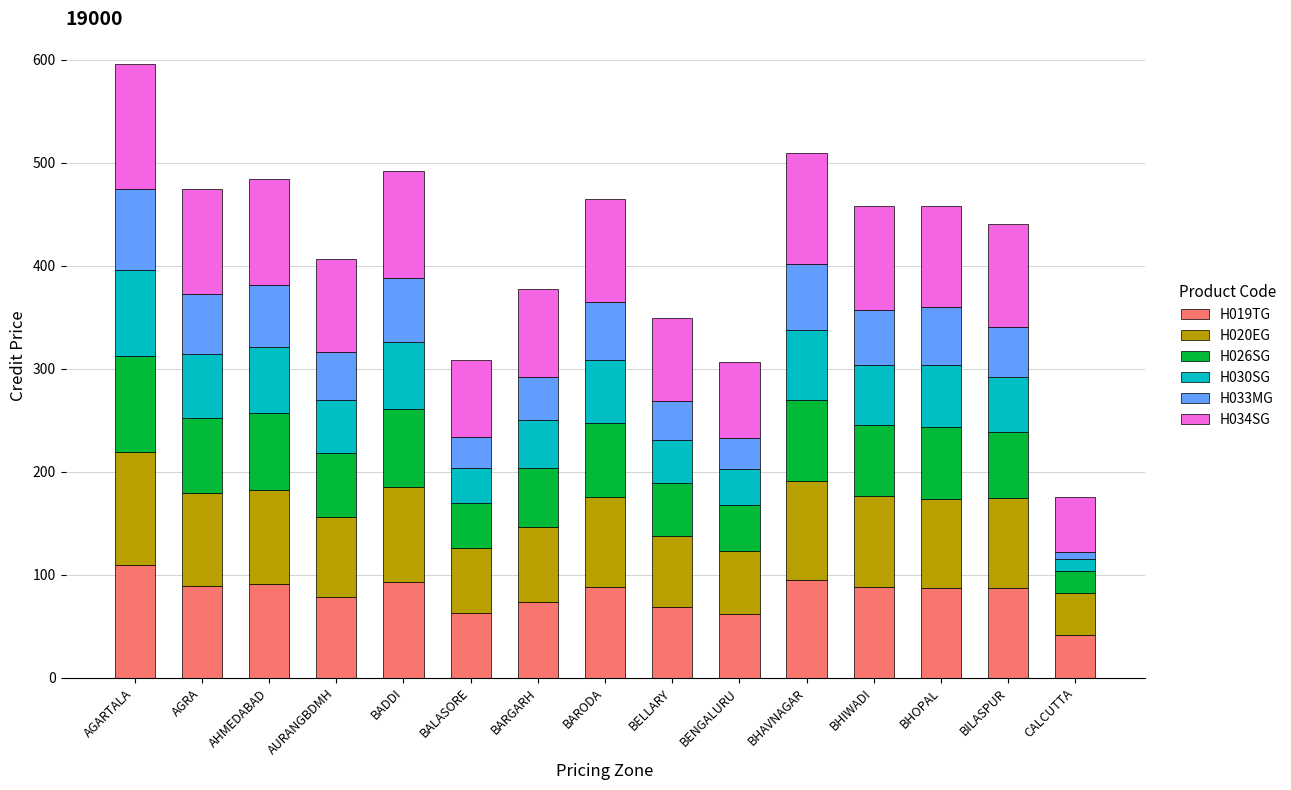

Count the number of data series in this chart.

6